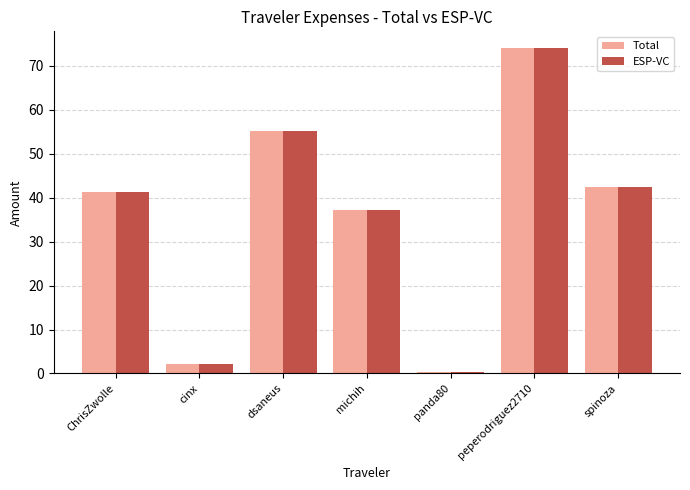

What is the minimum value shown in the chart?

0.4